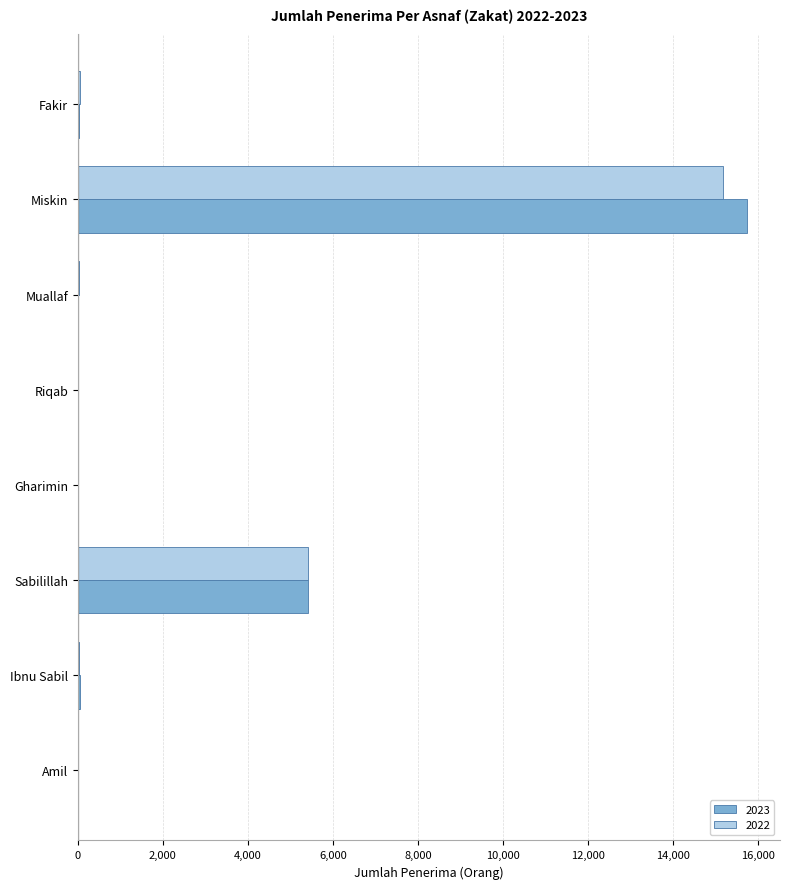

Between Gharimin and Sabilillah, which series saw the biggest shift?

2023